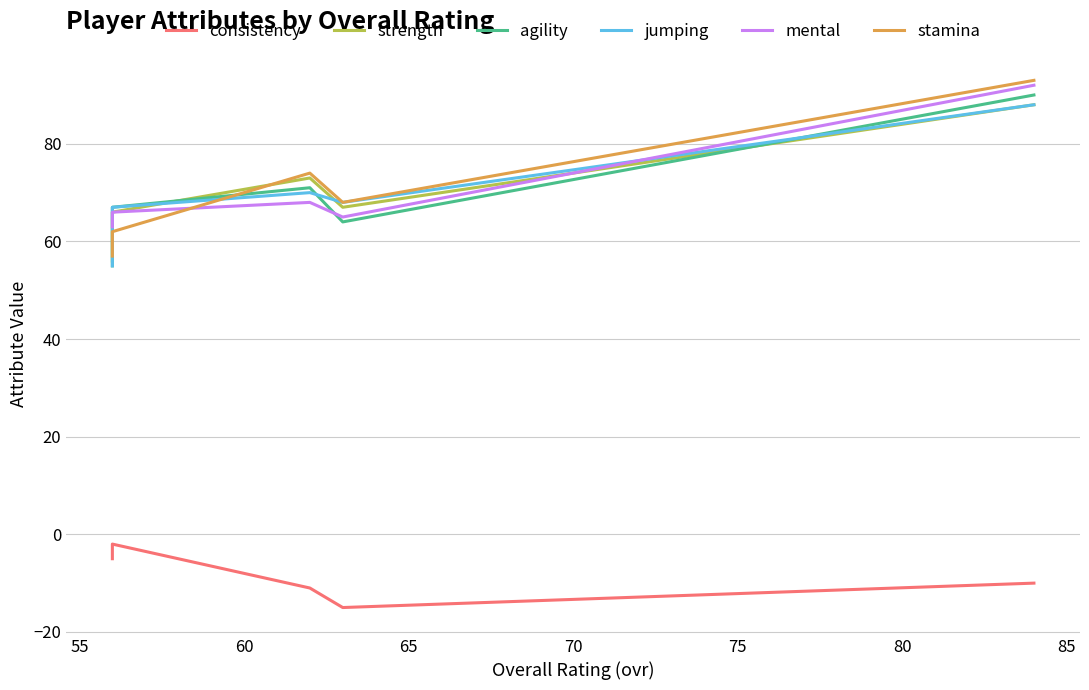

What is the value of the agility point at the 3rd from the left?

71